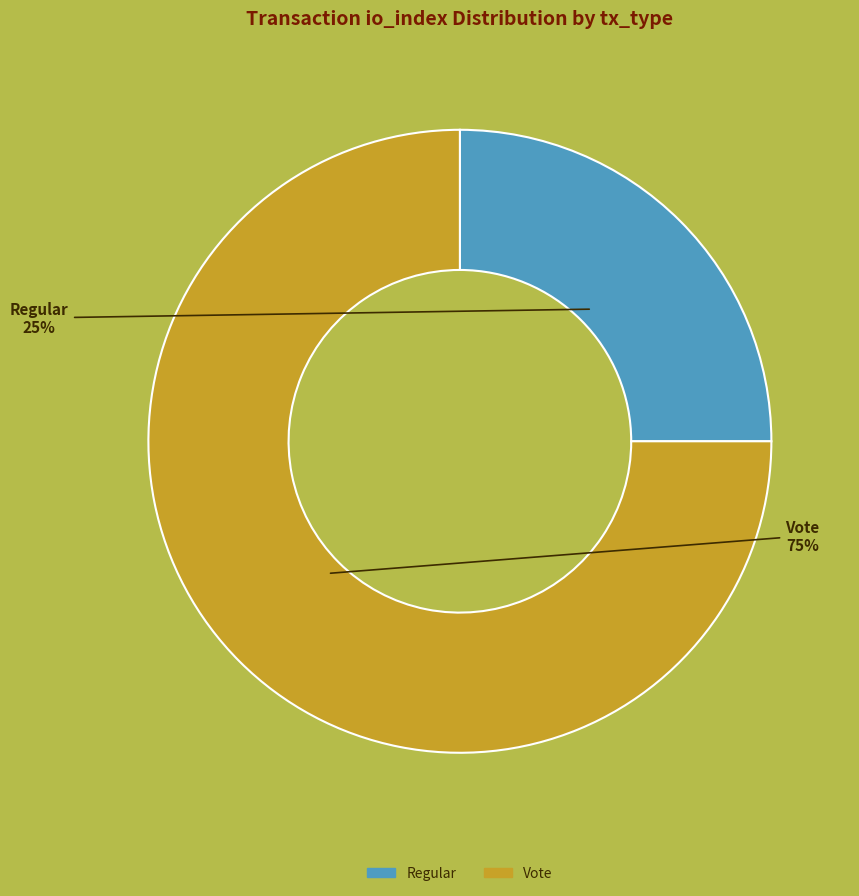

To the nearest percent, what is the difference between the largest and smallest slice percentages?

50%